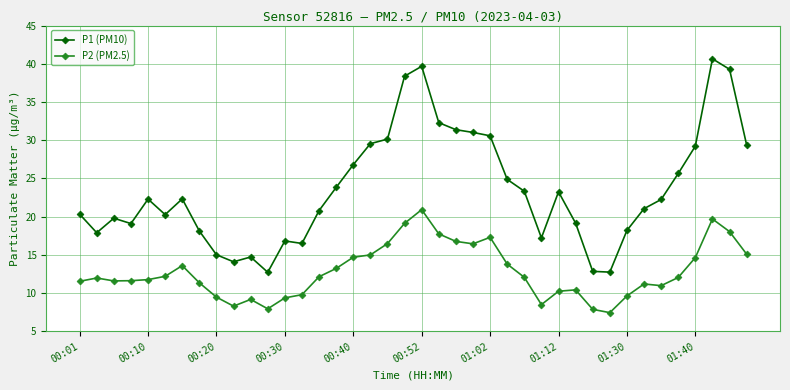

True or false: P1 (PM10) and P2 (PM2.5) cross at least once.

False